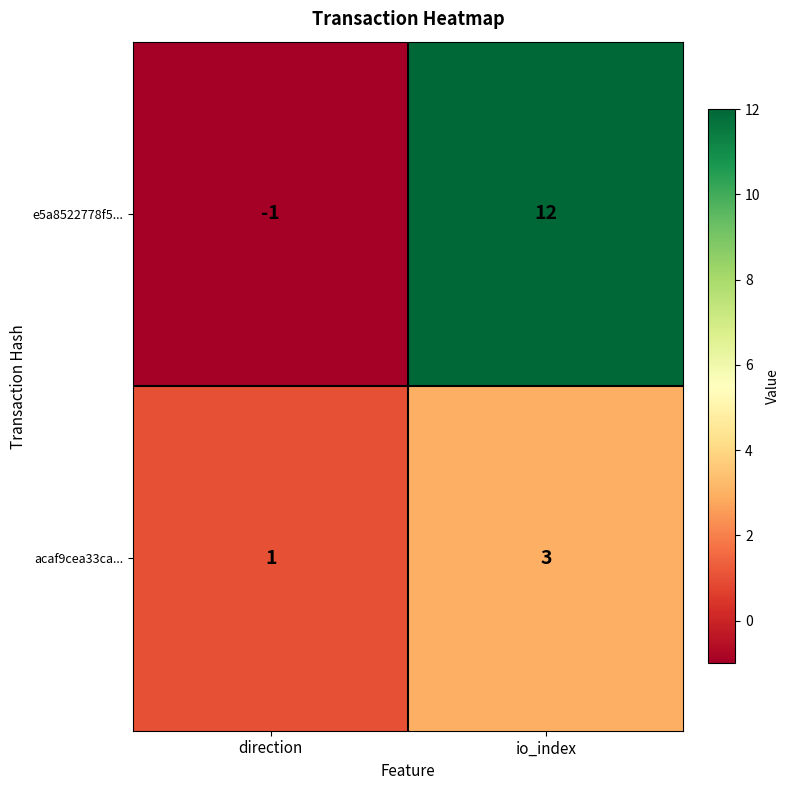

Which category has the lowest value across all series?

direction